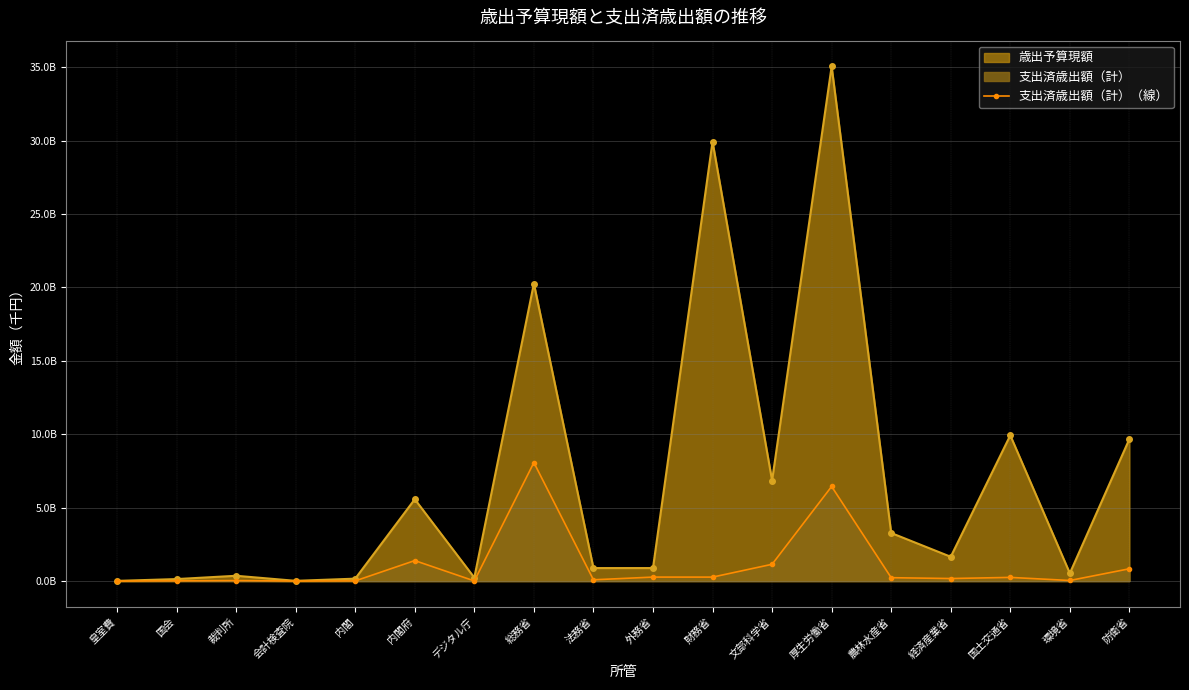

True or false: the data shows 22221553 at 環境省.

False